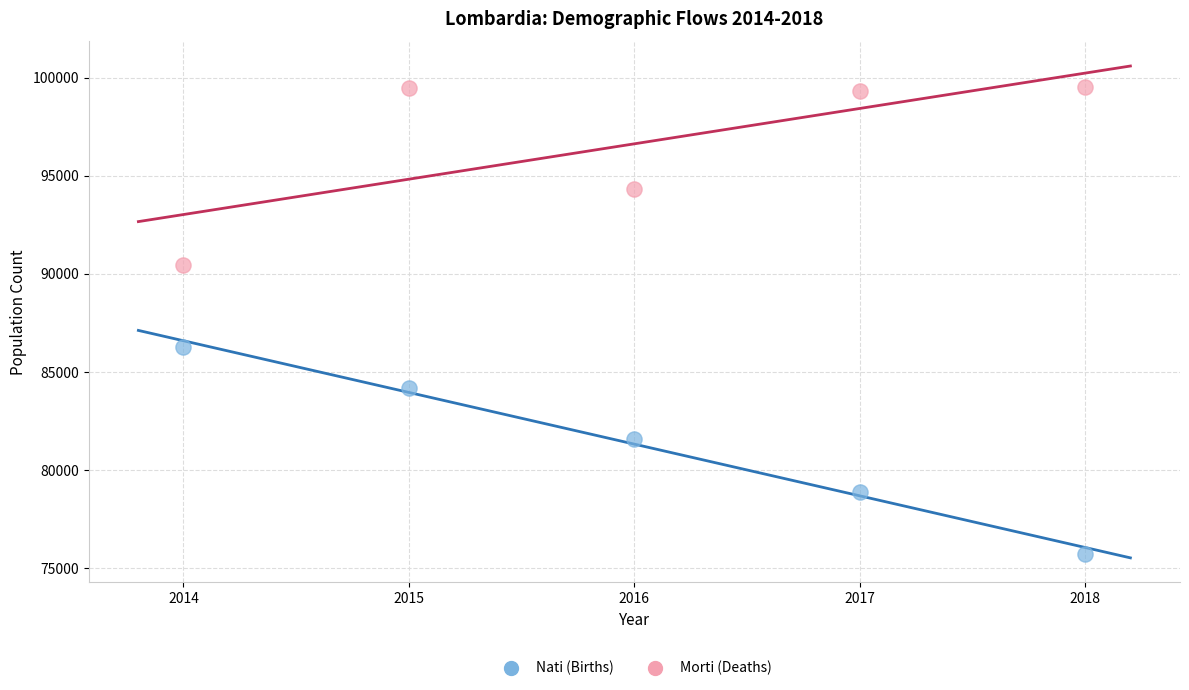

Across all data points, what is the average Y value?

88967